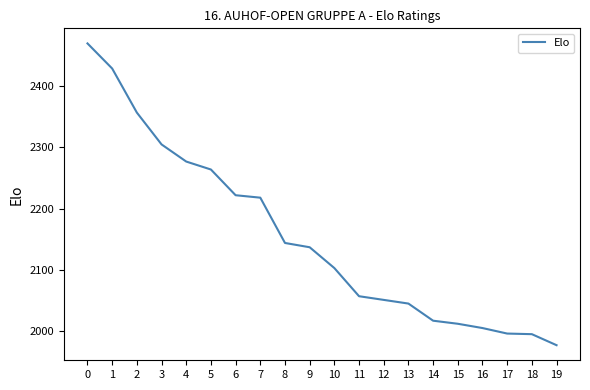

True or false: the data has more than 2 interior local peaks.

False